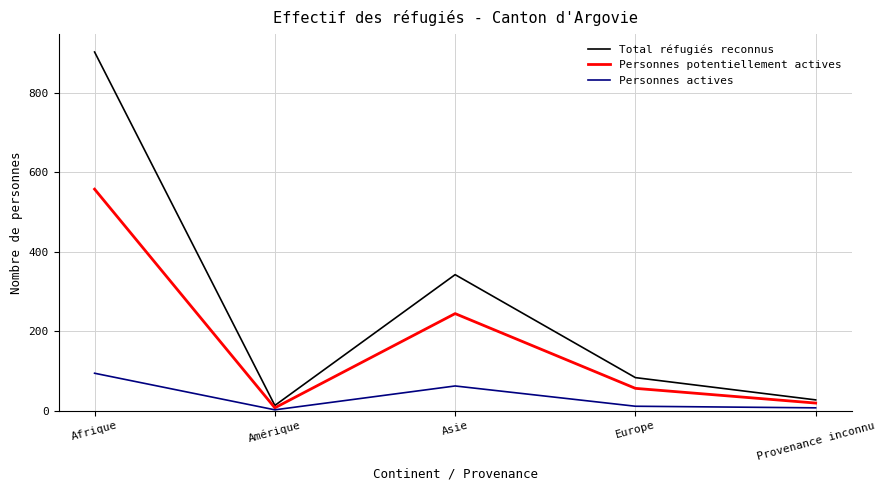

Reading left to right, list all the values displayed in this chart.

Total réfugiés reconnus: Afrique=902	Amérique=13	Asie=342	Europe=83	Provenance inconnu=27
Personnes potentiellement actives: Afrique=557	Amérique=7	Asie=244	Europe=56	Provenance inconnu=19
Personnes actives: Afrique=94	Amérique=2	Asie=62	Europe=11	Provenance inconnu=7